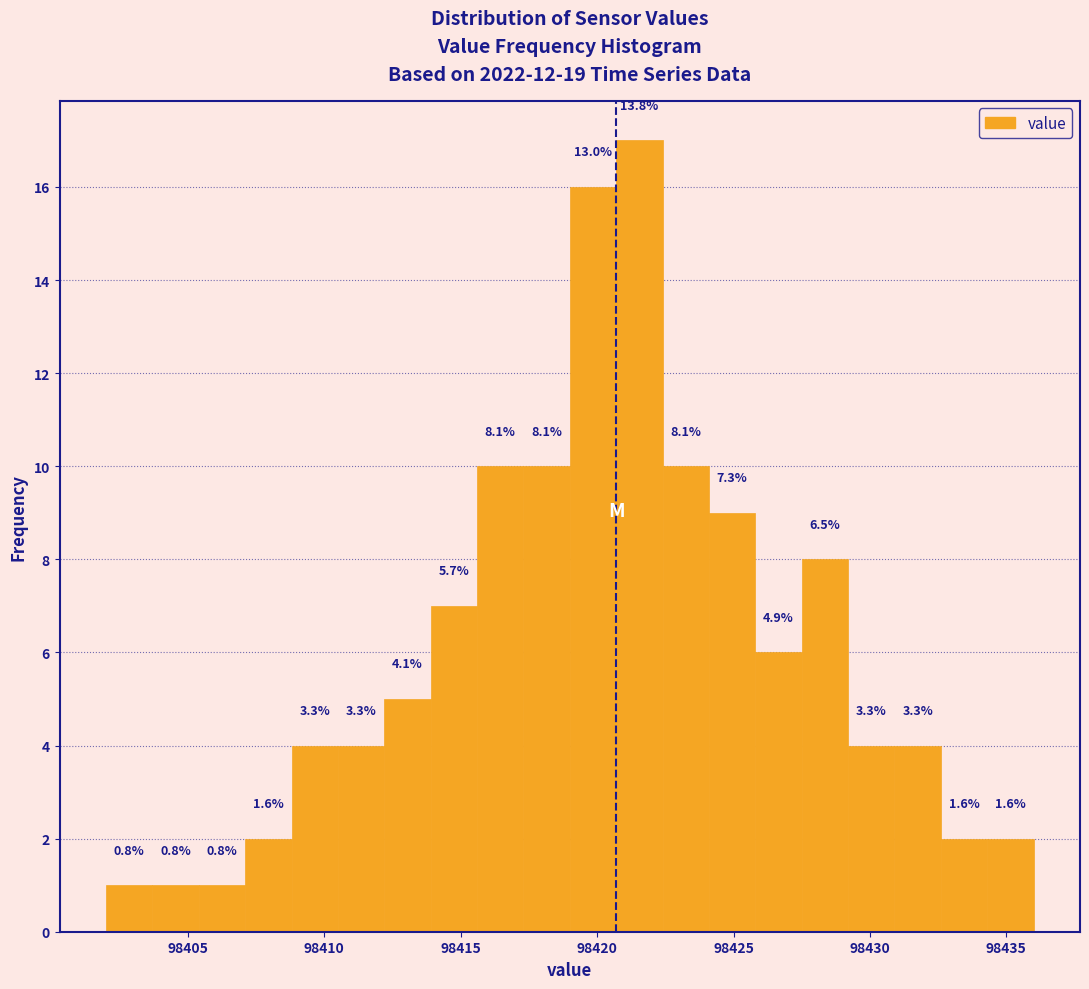

Around what value on the x-axis is the tallest bar? Give the approximate position of its centre, as read against the axis.

98421.5